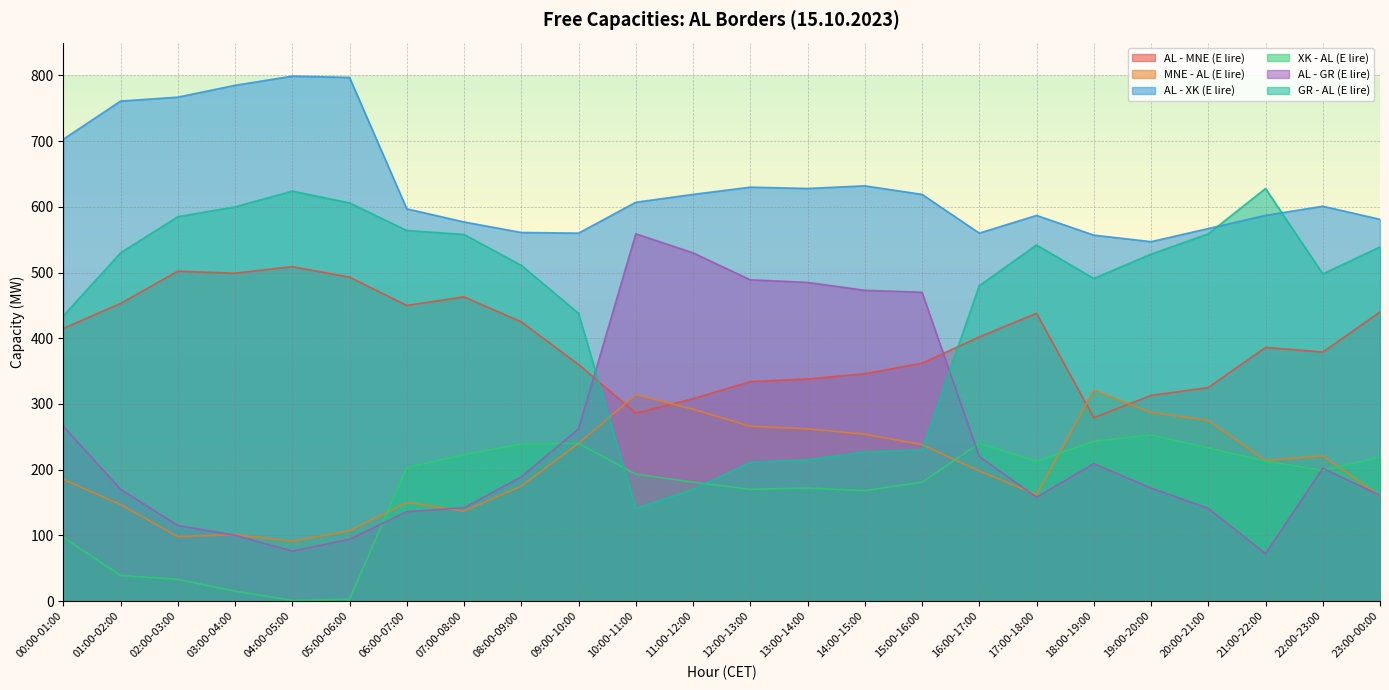

What is the total value across all series at 13:00-14:00?

2100